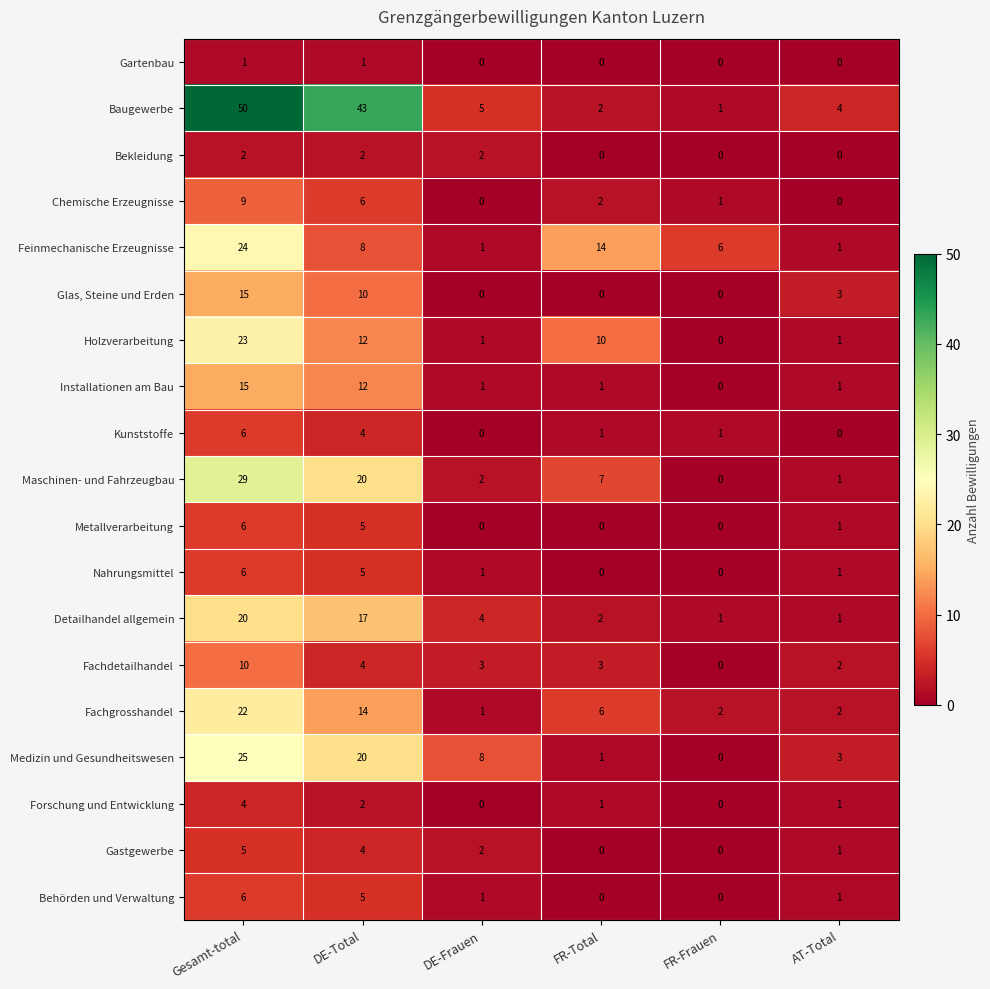

At which label does Installationen am Bau reach its minimum?

FR-Frauen